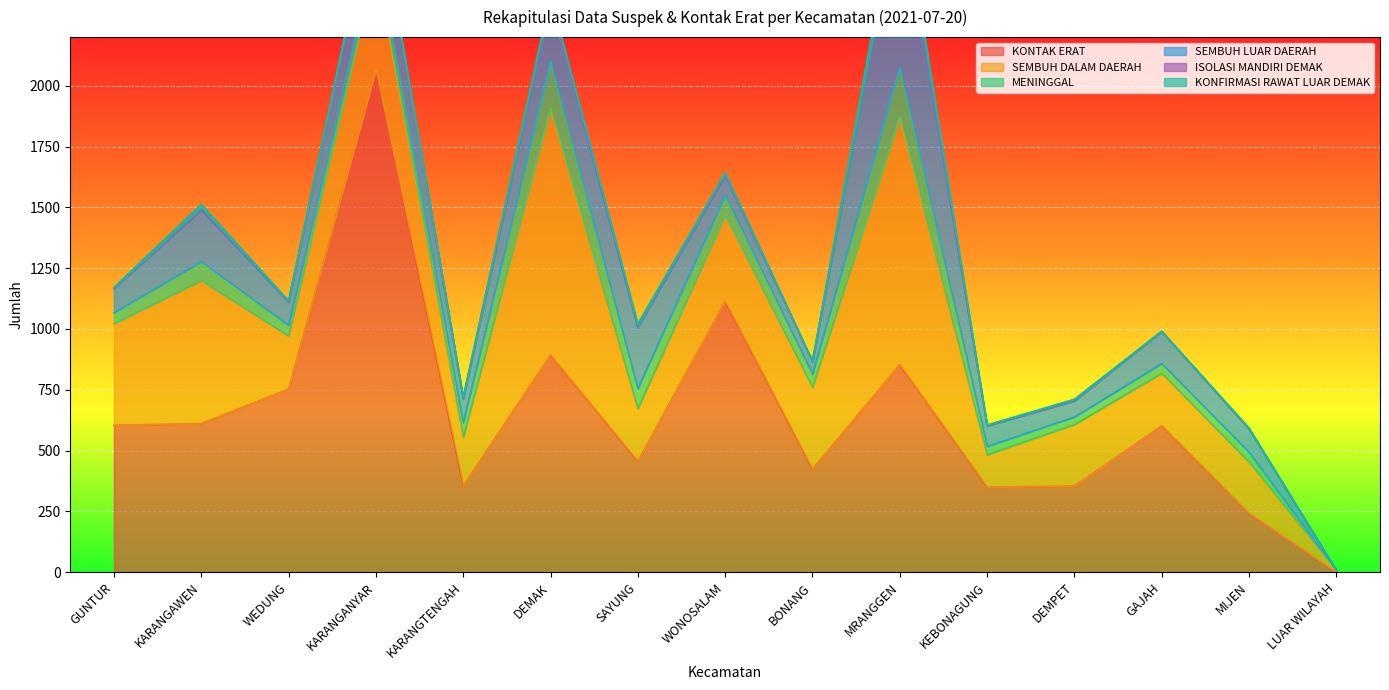

At which label does KONFIRMASI RAWAT LUAR DEMAK reach its peak?

MRANGGEN